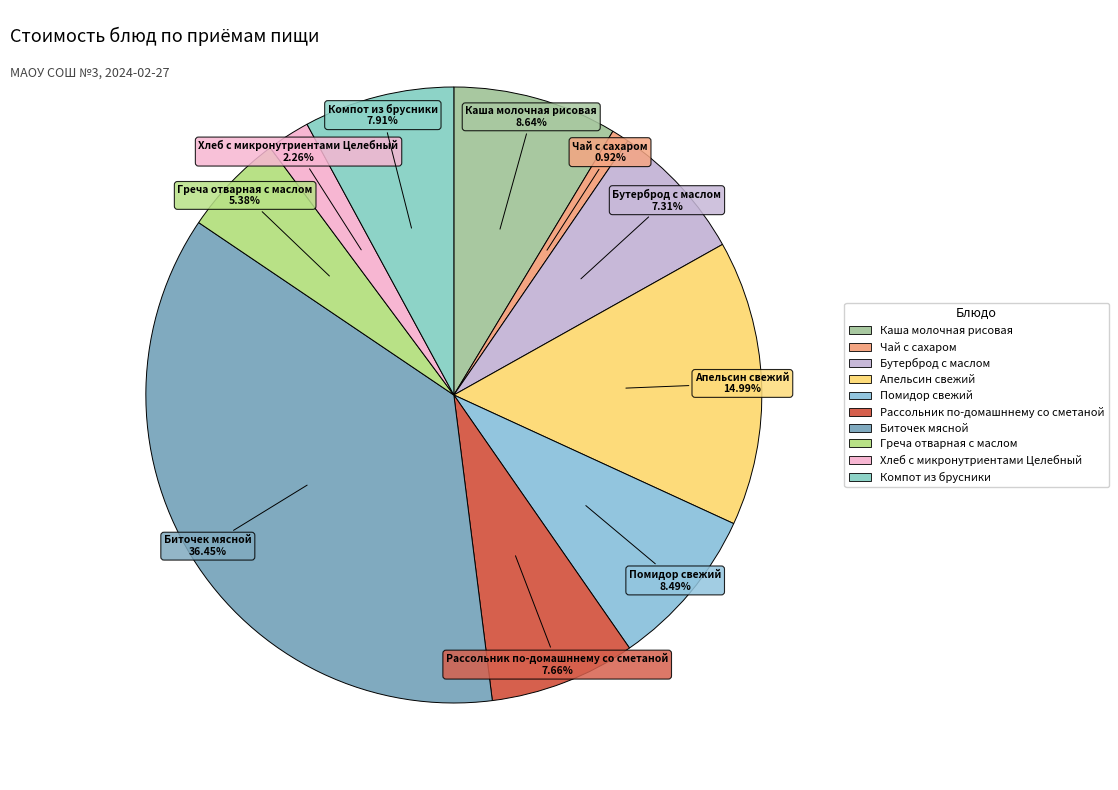

Combined, what portion of the pie is Бутерброд с маслом and Компот из брусники?

15.2%